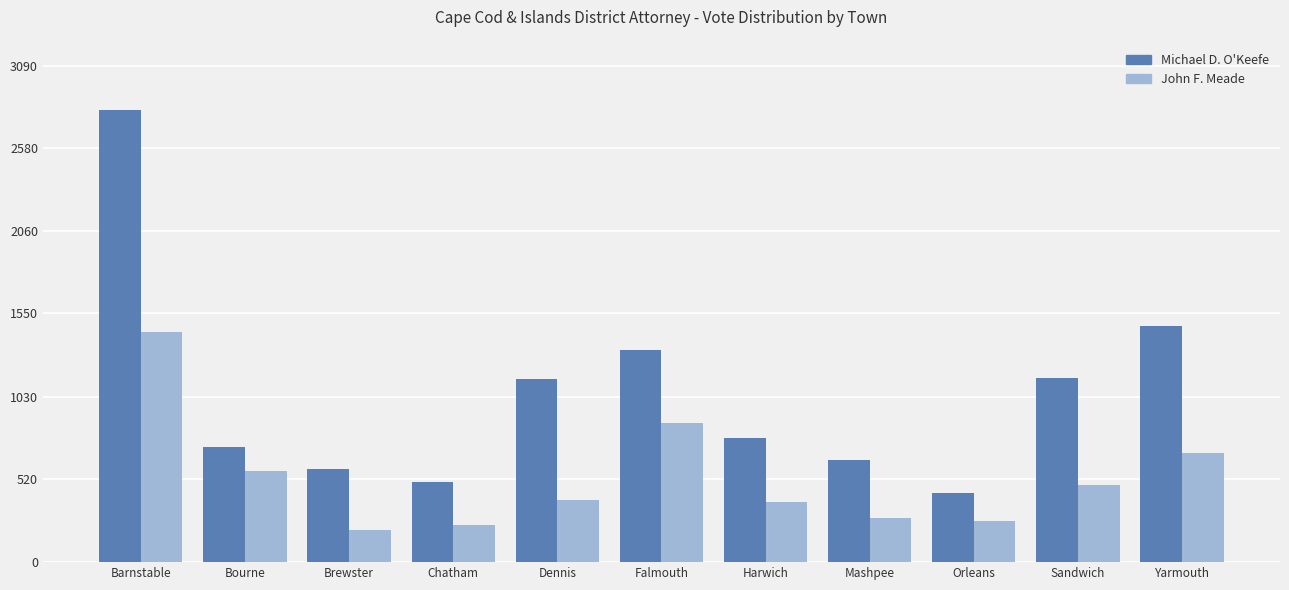

The value of Michael D. O'Keefe at Barnstable is 3836. True or false?

False